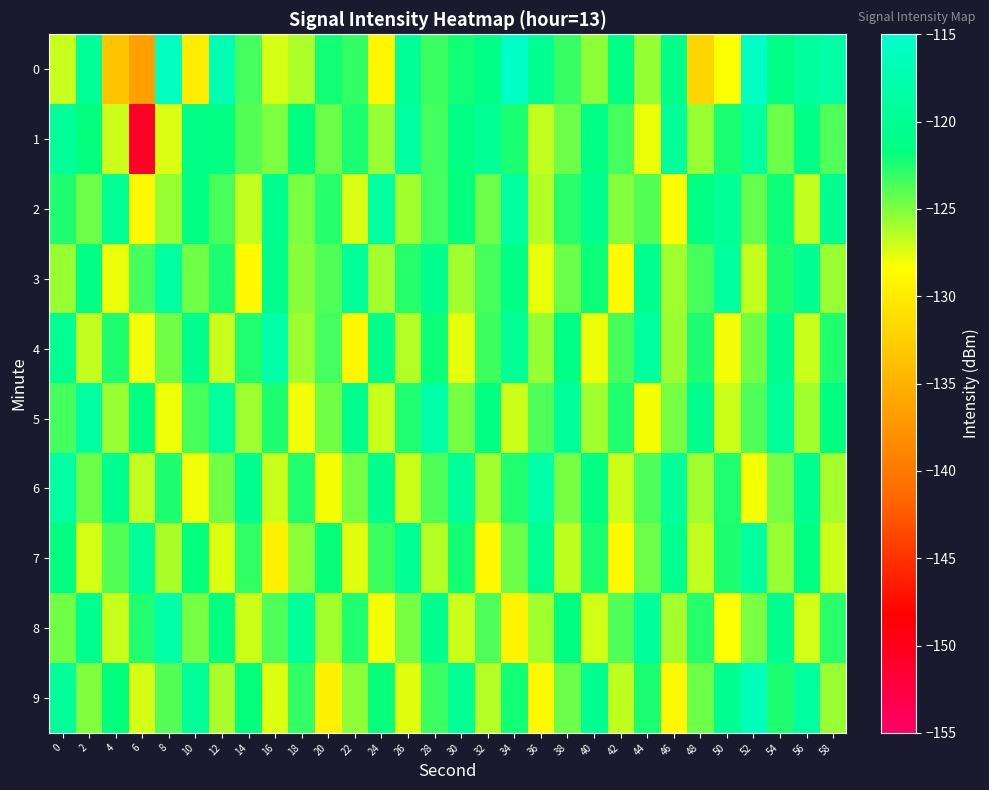

What is the spread (max minus min) of values at 8?

11.9